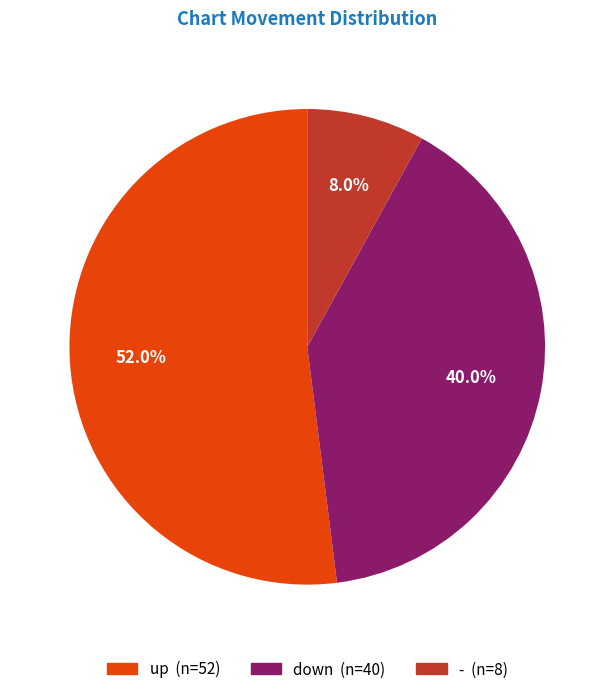

To the nearest percent, what is the difference between the largest and smallest slice percentages?

44%